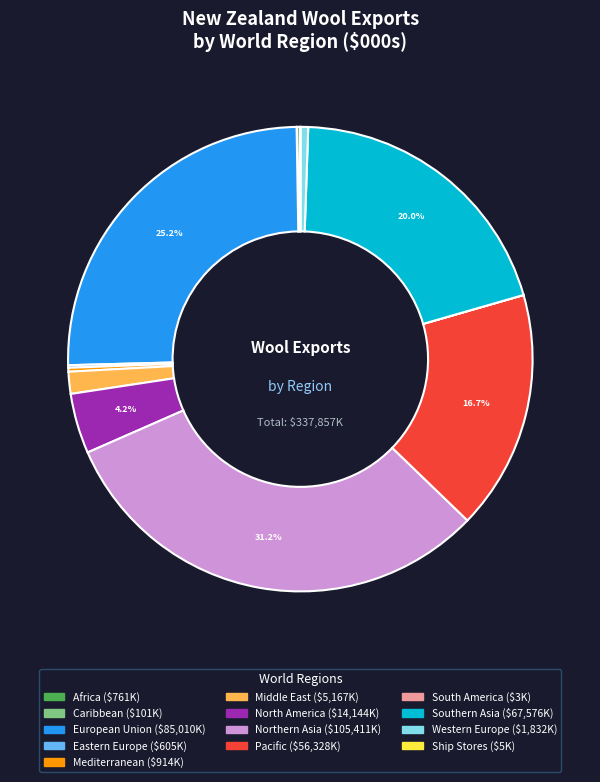

Which slice is the largest?

Northern Asia